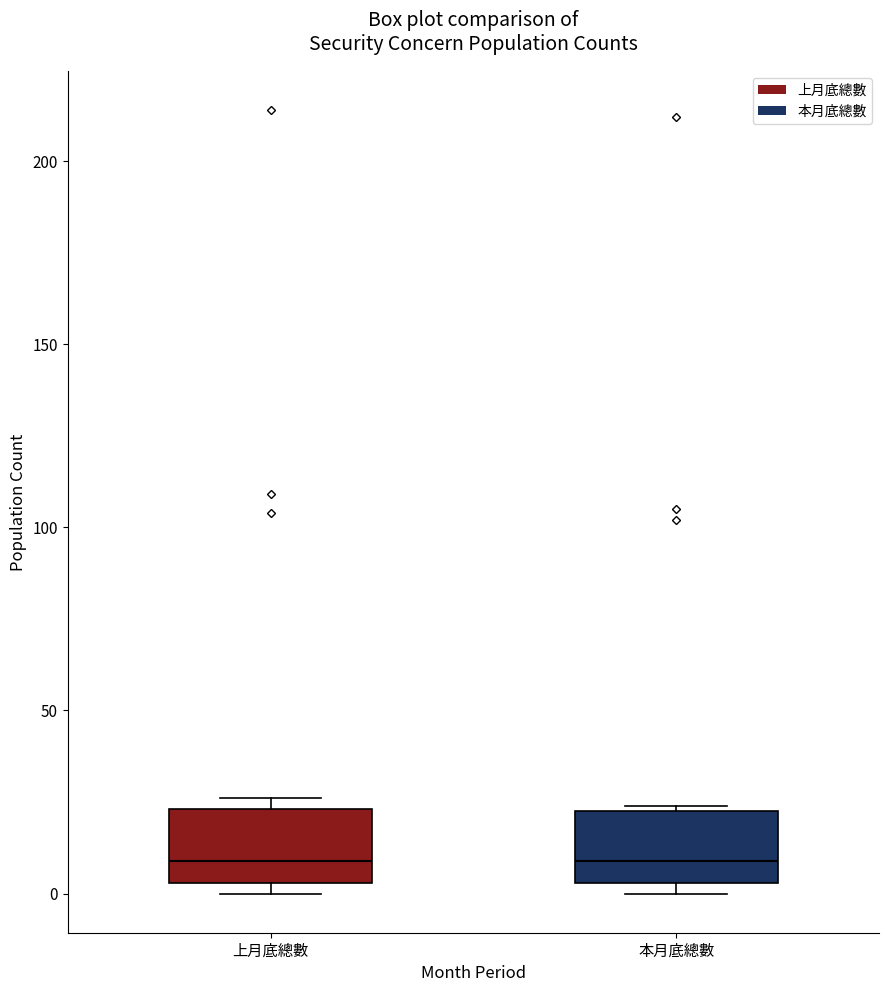

Where does the median line of the box for 上月底總數 sit on the y-axis? The values are not printed on the chart, so give them approximately, as read against the axis.

10